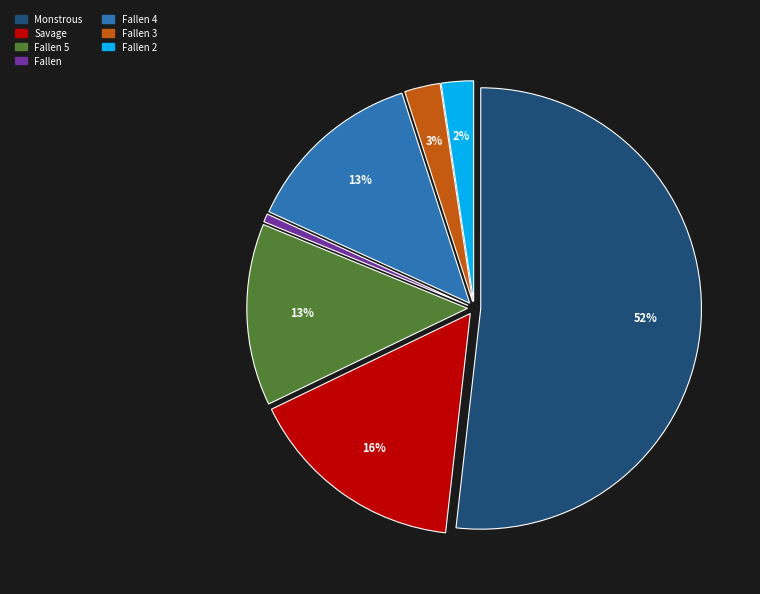

To the nearest percent, what is the average slice percentage?

14%